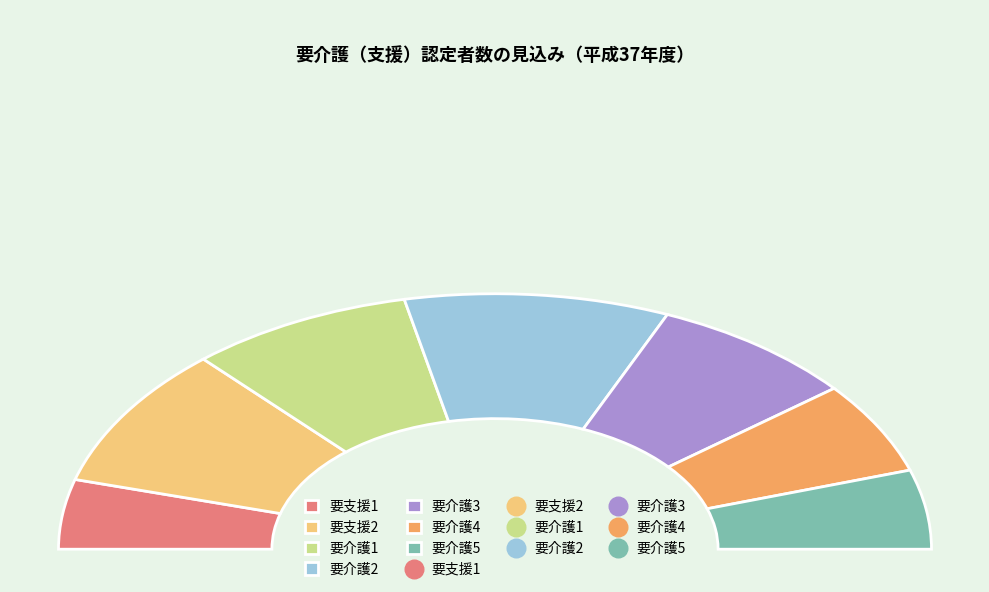

Does 要介護5 represent more than half of the total?

No